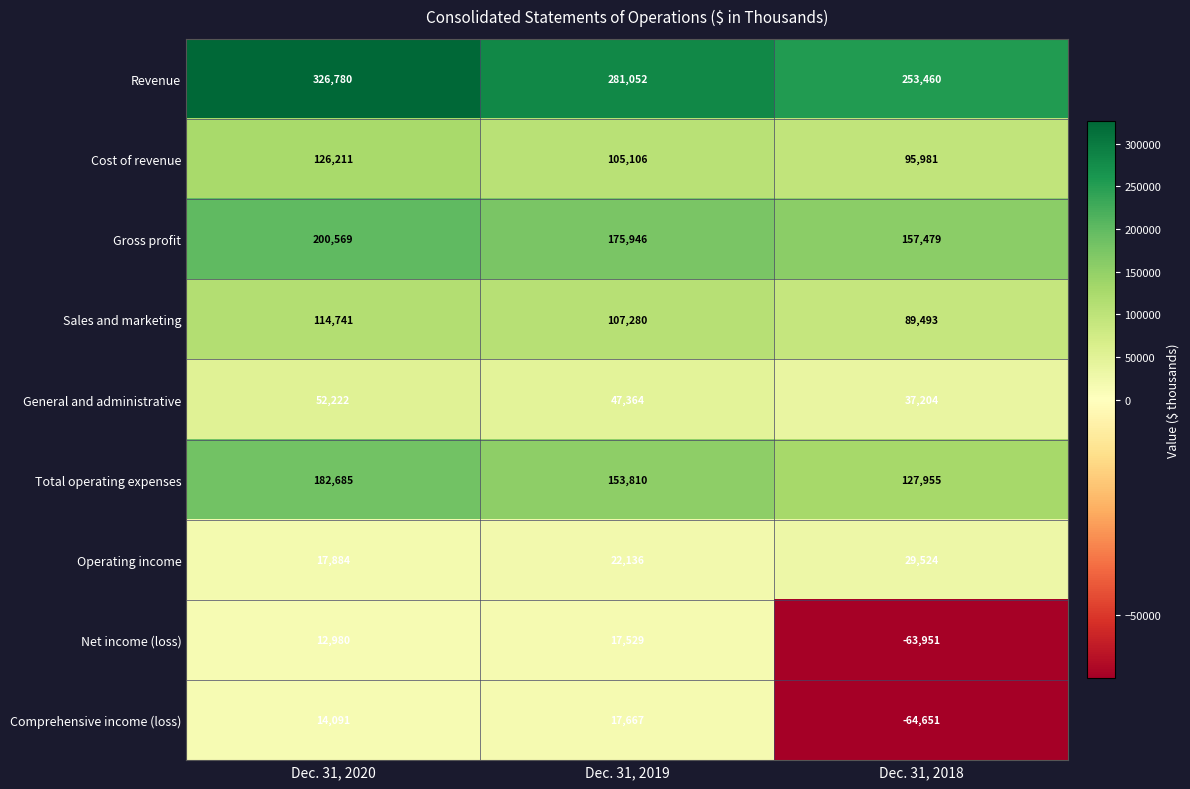

What is the difference between the highest and lowest values at Dec. 31, 2018?

318111